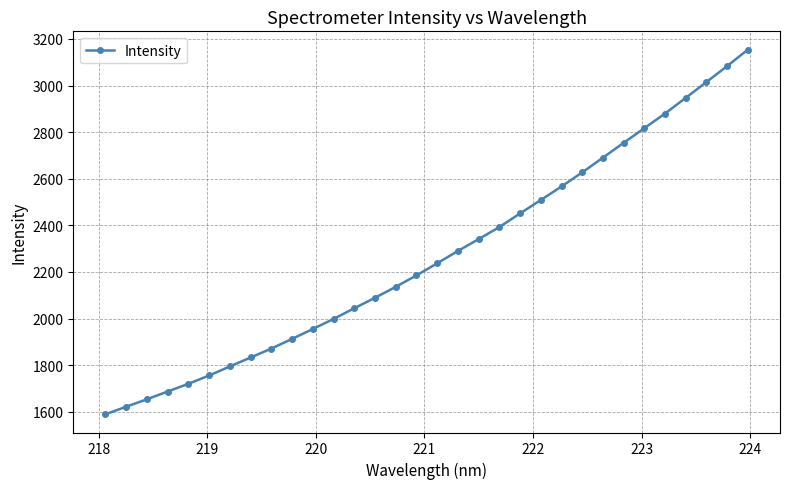

True or false: there are more than 2 points higher than both neighbors.

False